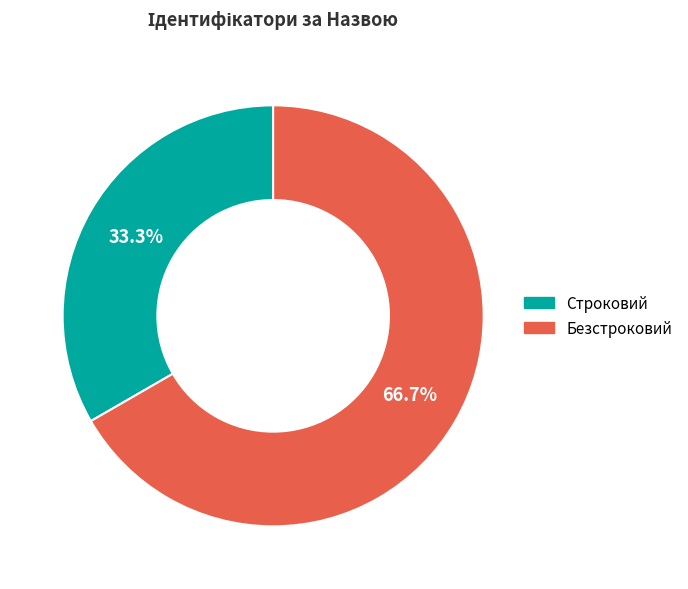

What is the majority slice?

Безстроковий